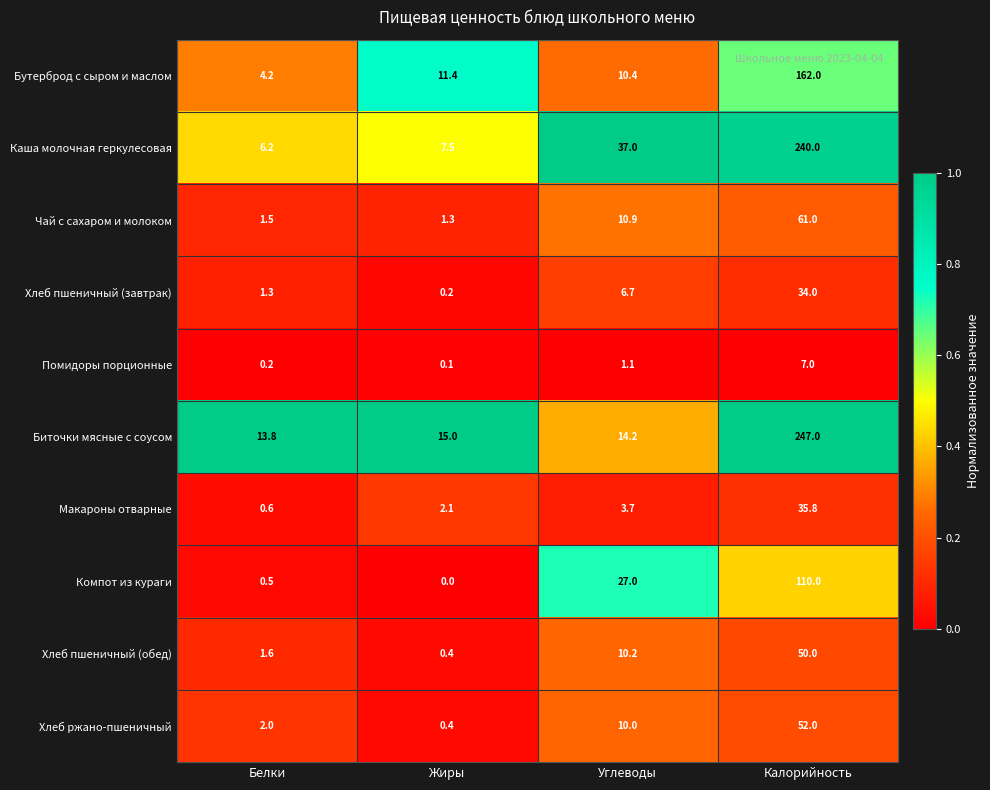

What is the difference between the Хлеб пшеничный (завтрак) values at Жиры and Углеводы?

6.5